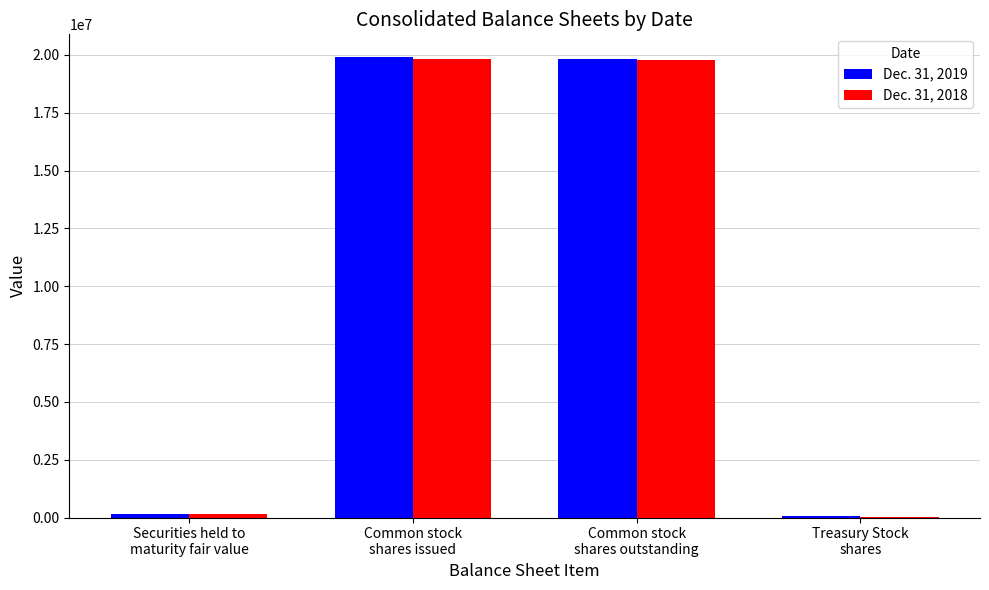

List the series in order of their peak value, highest first.

Dec. 31, 2019, Dec. 31, 2018